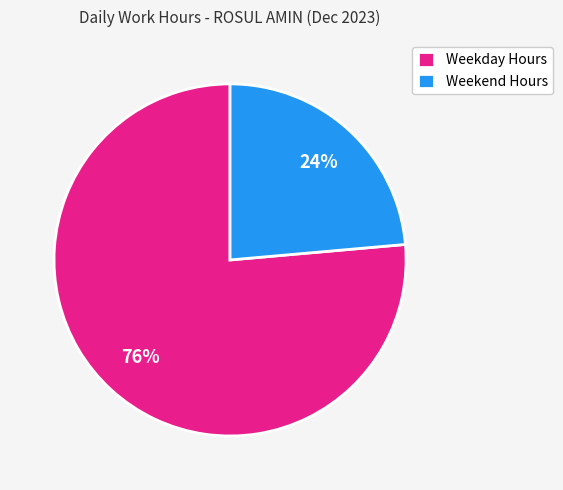

Between Weekend Hours and Weekday Hours, which is larger?

Weekday Hours